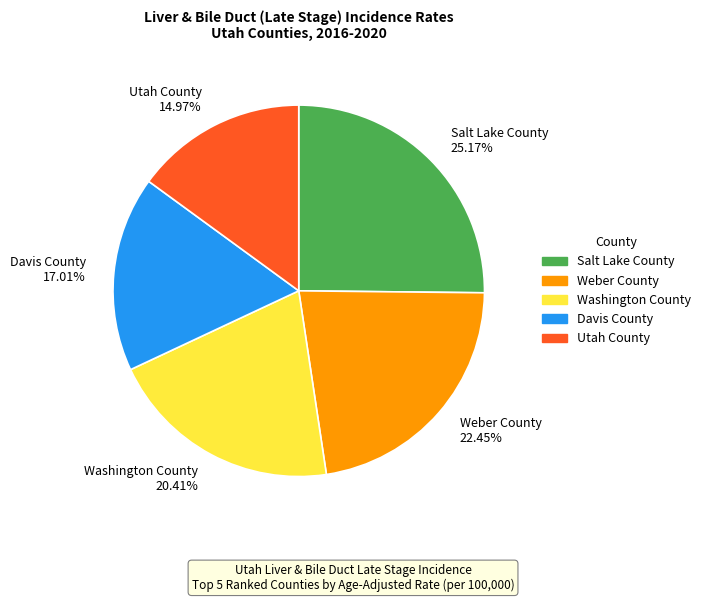

What is the largest slice in the pie chart?

Salt Lake County